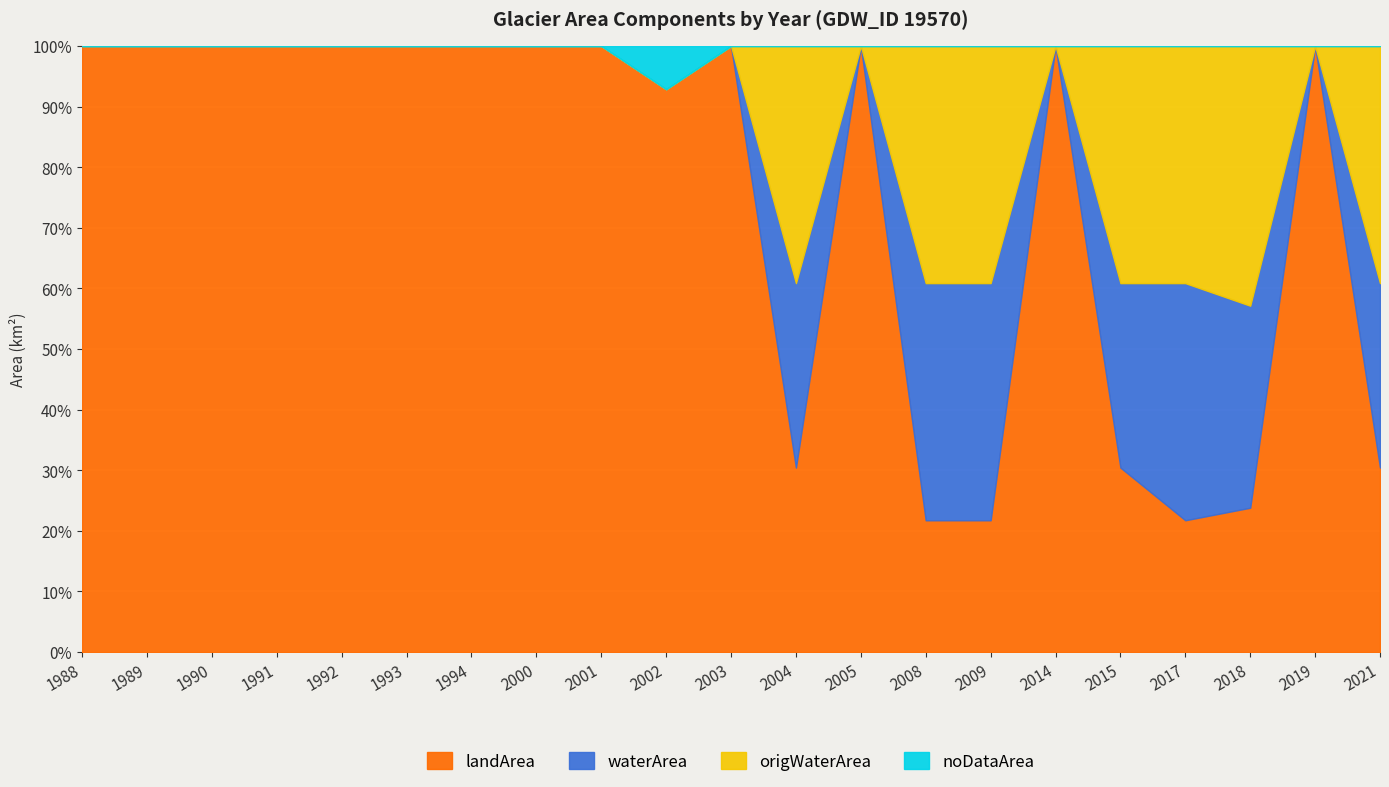

What is the highest value of the landArea series?

100.0